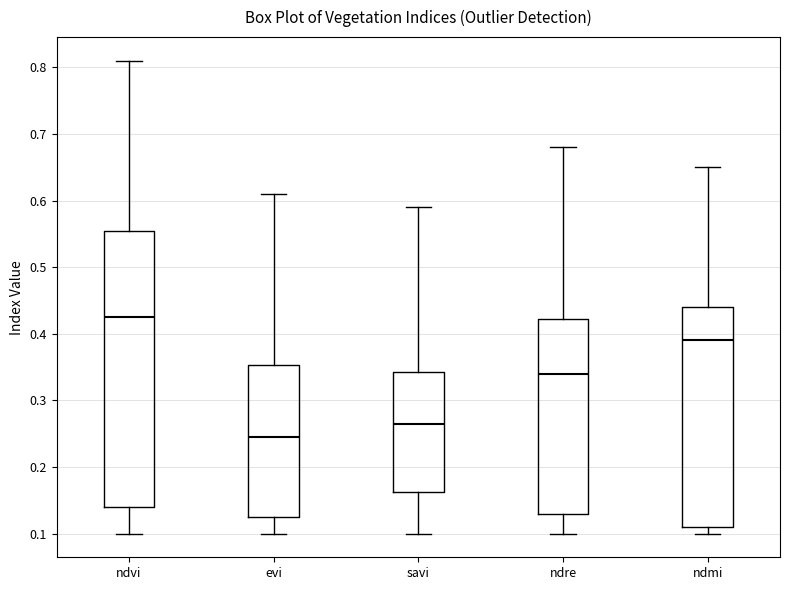

Comparing the boxes themselves (not the whiskers), which one is the tallest?

ndvi